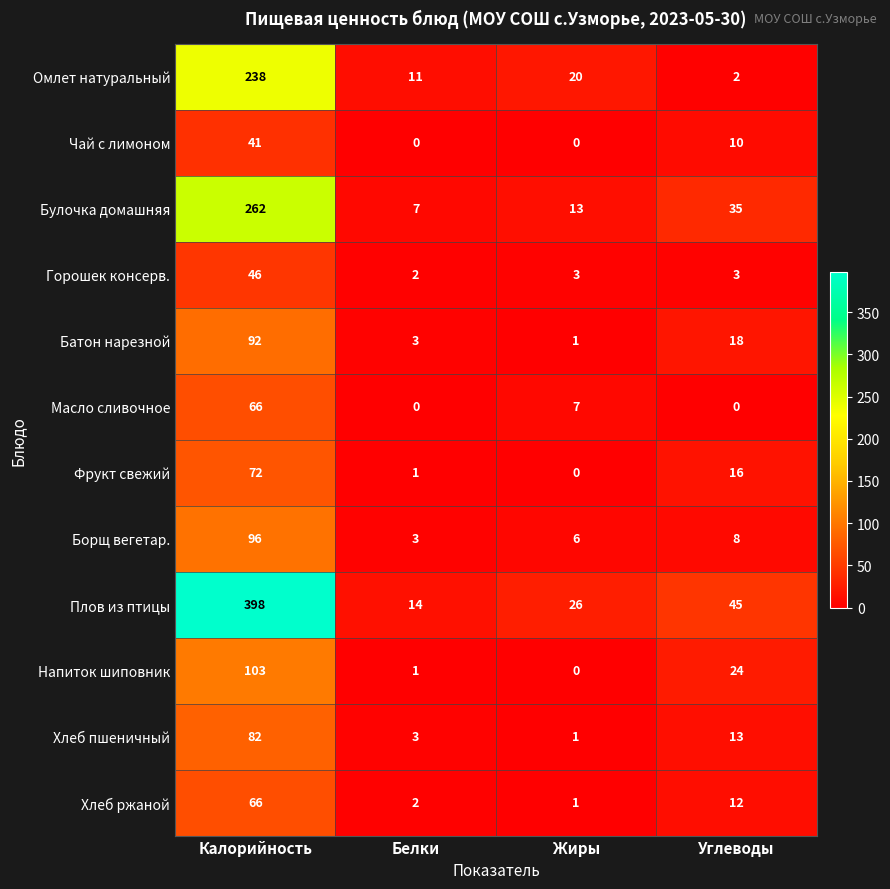

The Масло сливочное series shows 0 at Углеводы. True or false?

True